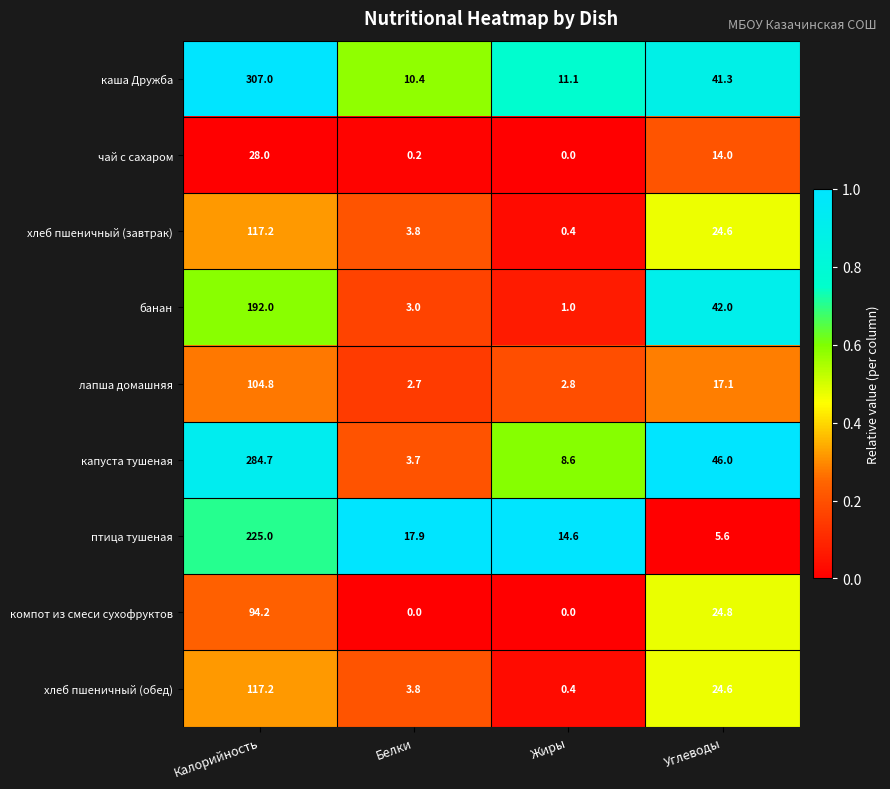

The каша Дружба series shows 9.0 at Углеводы. True or false?

False